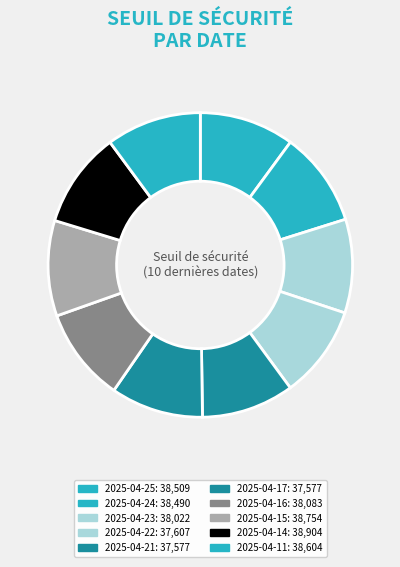

What is the smallest slice in the pie chart?

2025-04-21